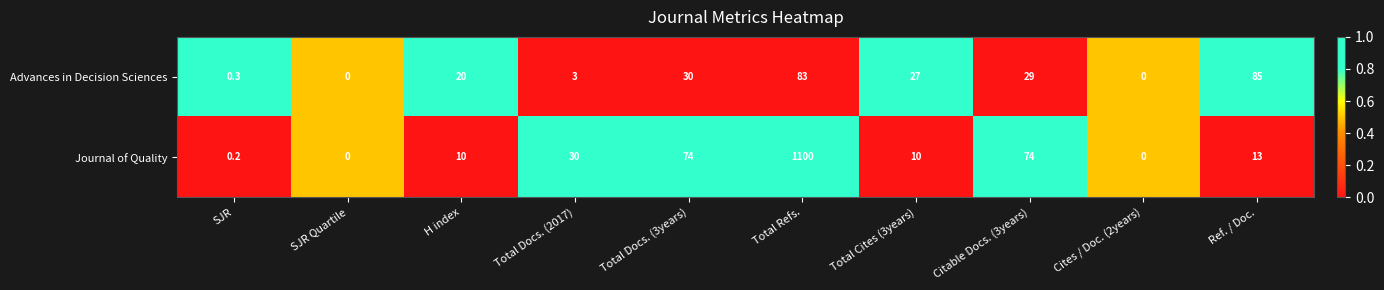

Which series has the largest total across all categories?

Journal of Quality